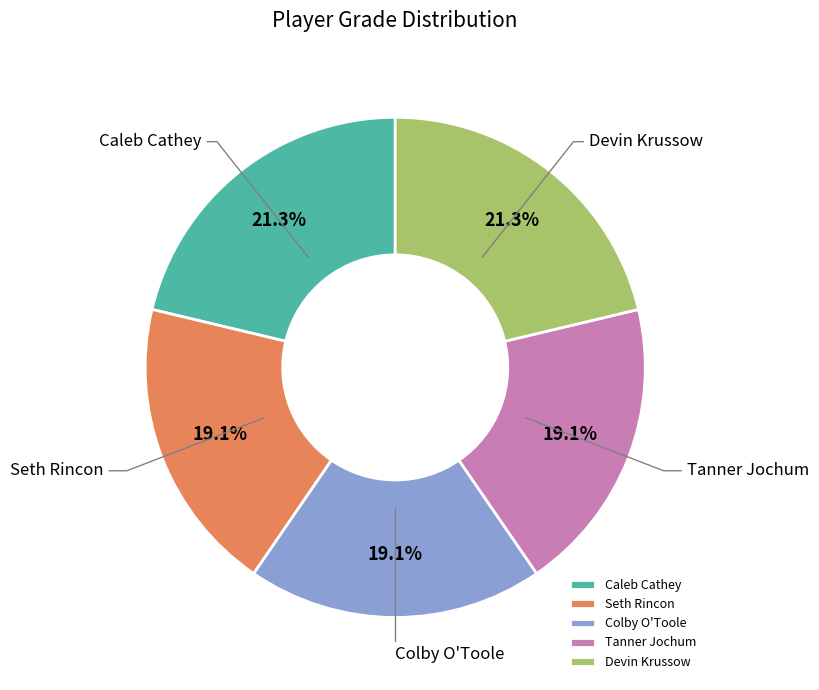

How many segments does this pie chart have?

5